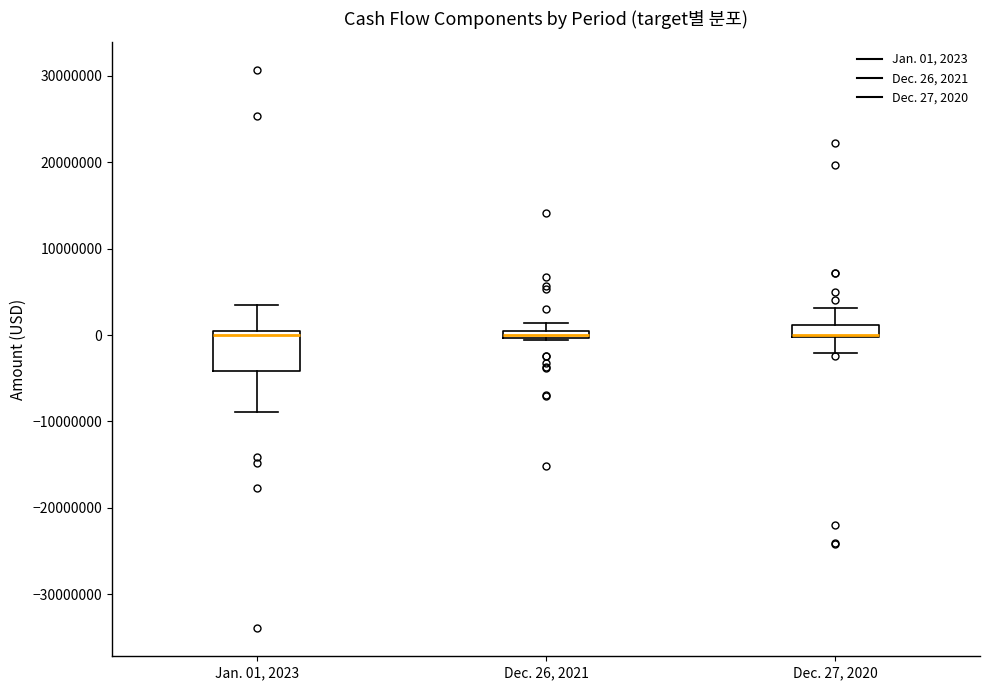

Where is the lower edge of the box for Jan. 01, 2023 on the y-axis? The values are not printed on the chart, so give them approximately, as read against the axis.

-4000000